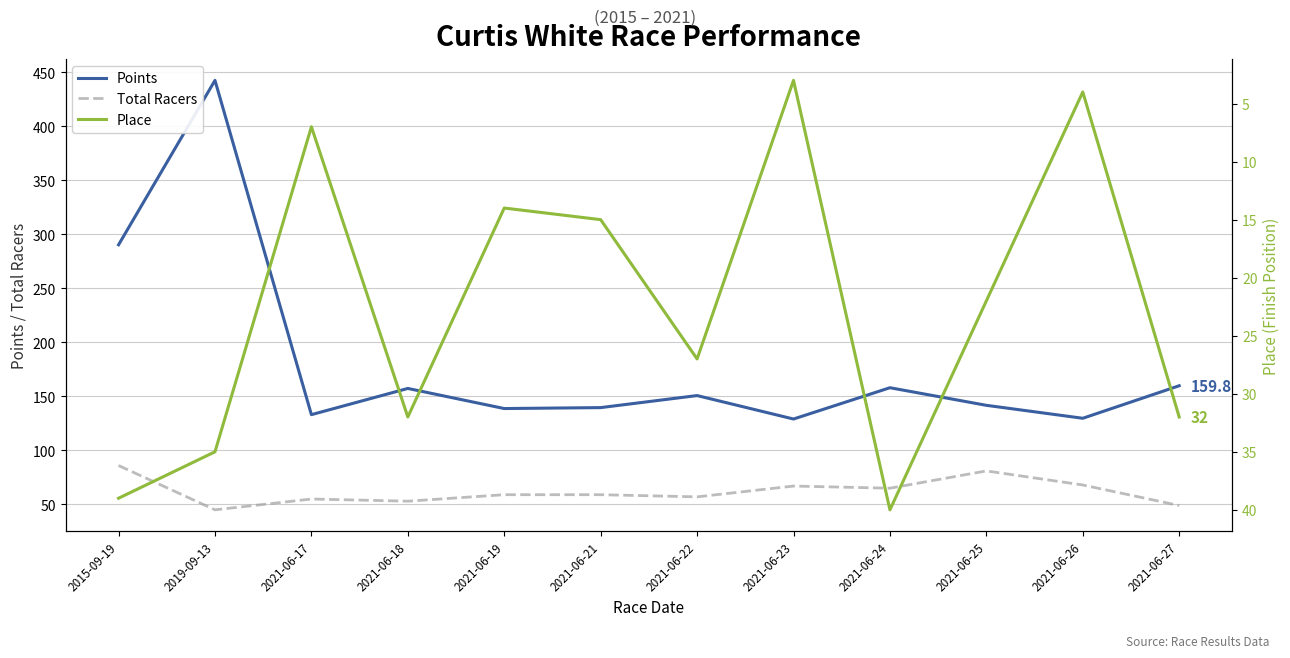

True or false: Total Racers and Points cross at least once.

False